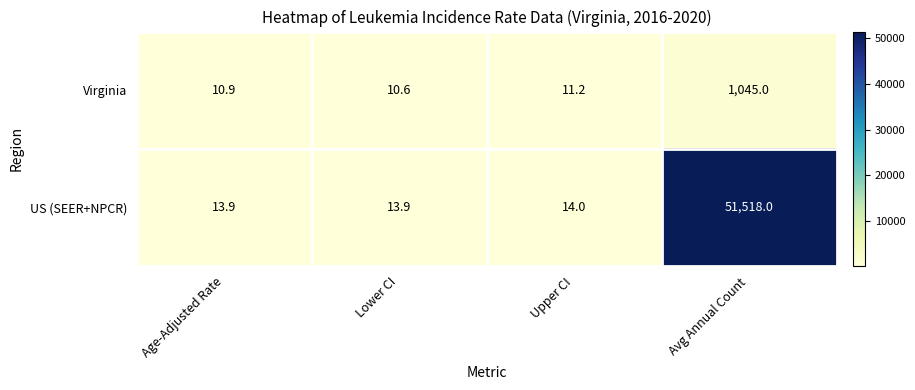

How many series are shown in this chart?

2